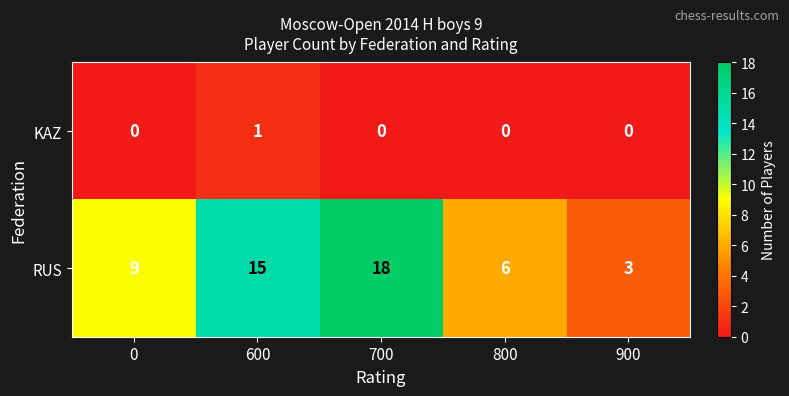

What is the greatest value displayed?

18